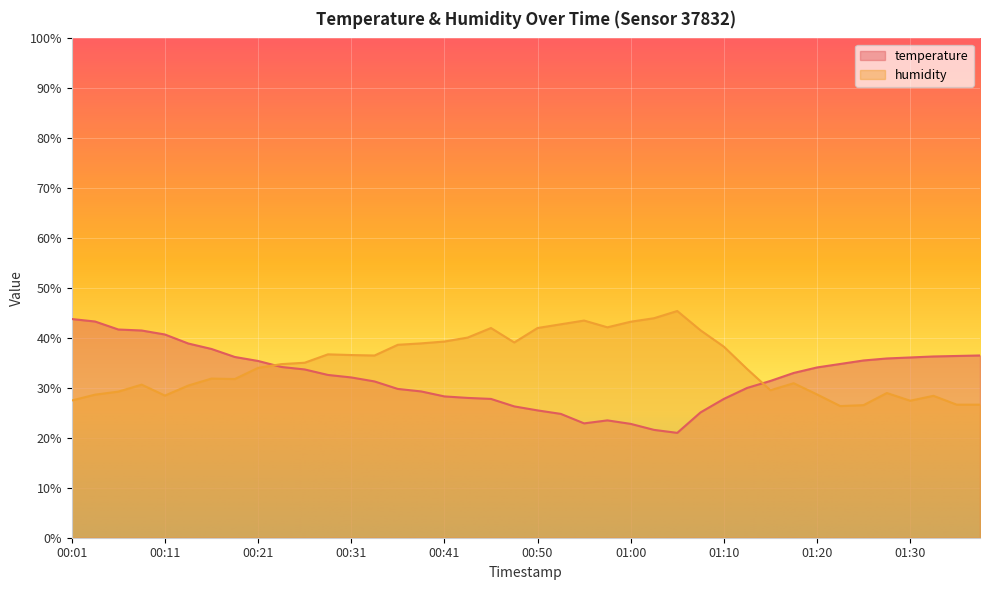

True or false: temperature has a value of 36.3 at 01:32.

True